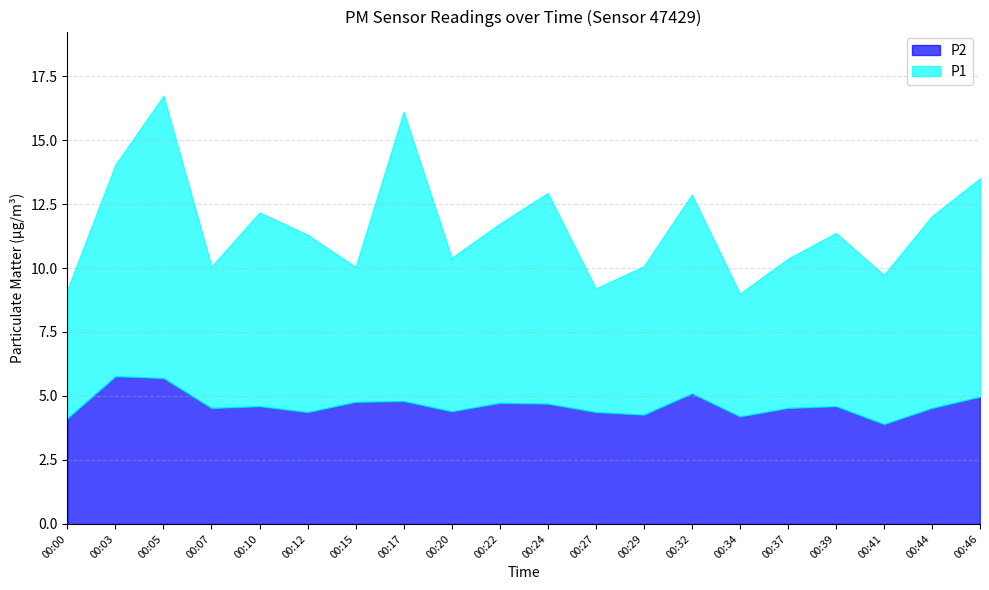

Where is the first local minimum for P2?

00:07